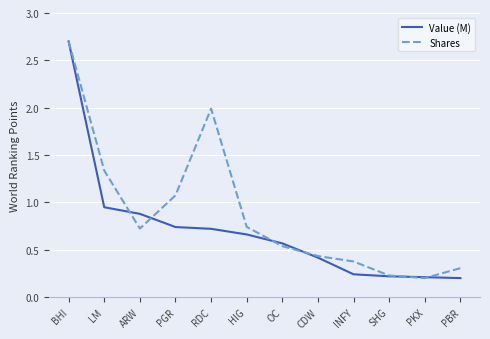

What is the difference between the maximum and minimum values in the Shares series?

2.5